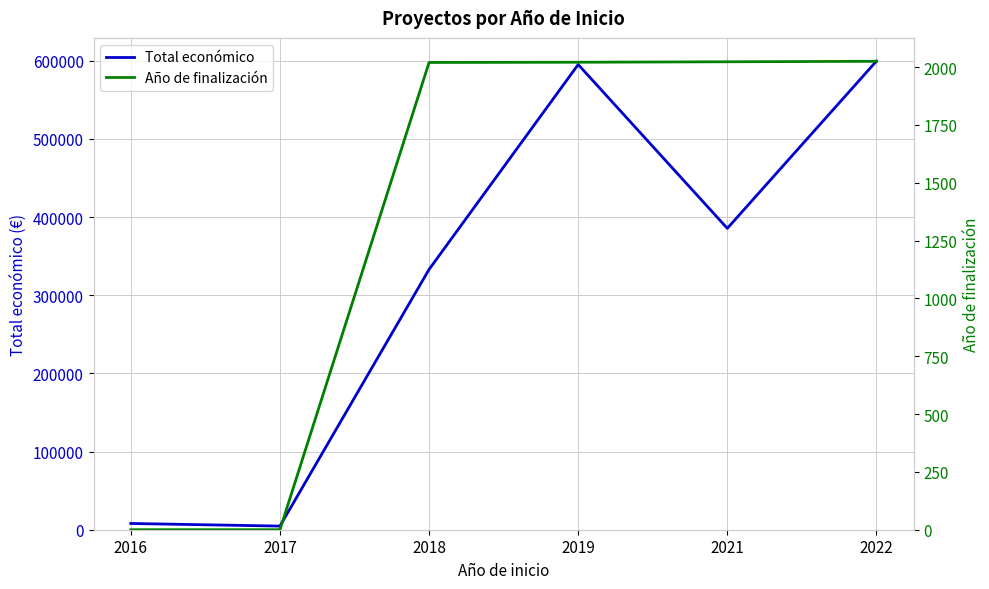

Which category has the highest value in the Año de finalización series?

2022